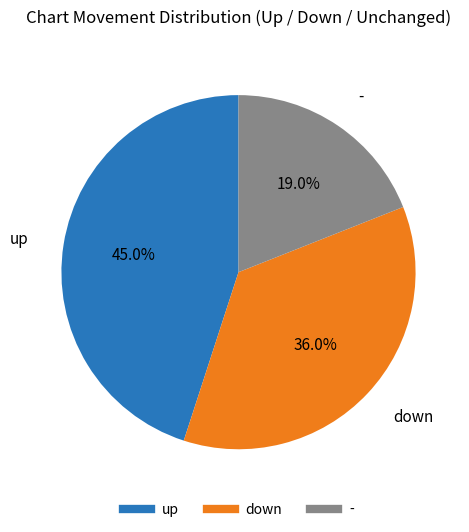

To the nearest percent, what is the combined percentage of up and down?

81%